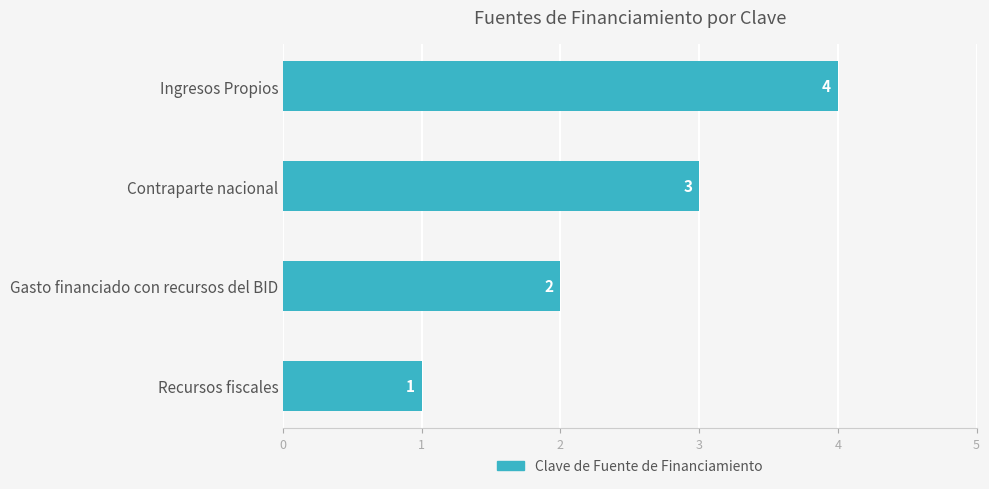

How many data points does each series have?

4